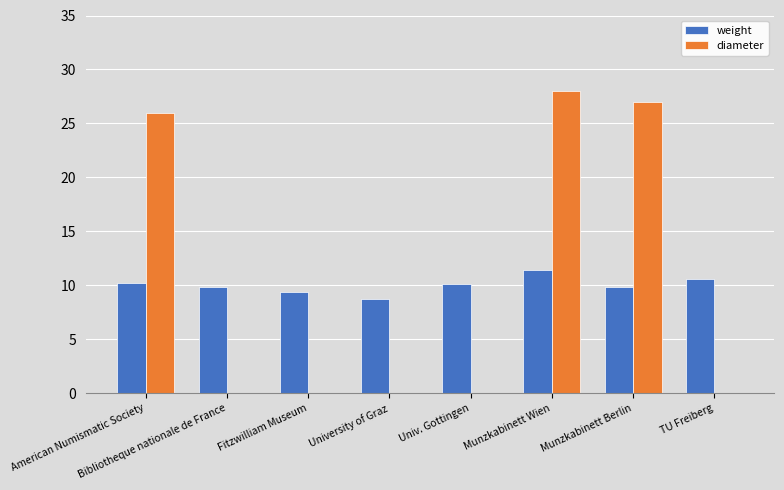

What is the sum of all diameter values?

81.0